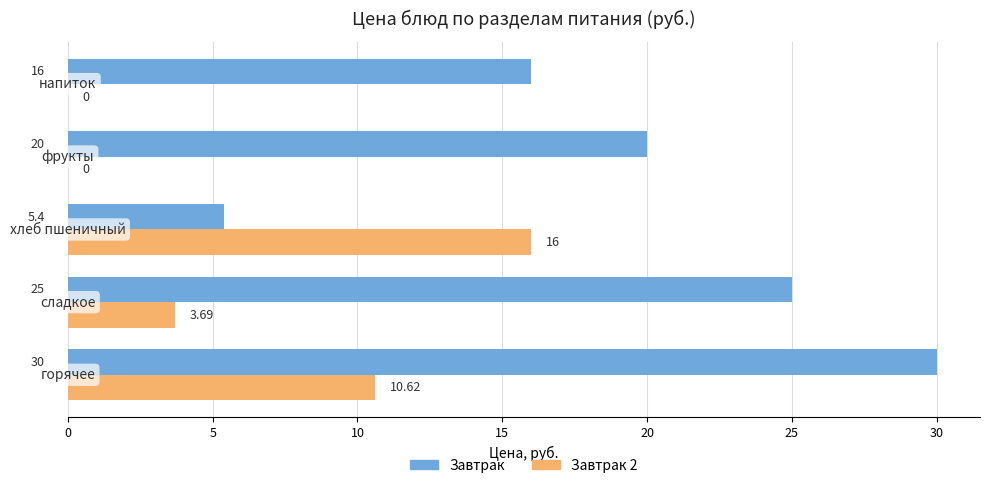

Which series has the largest total across all categories?

Завтрак